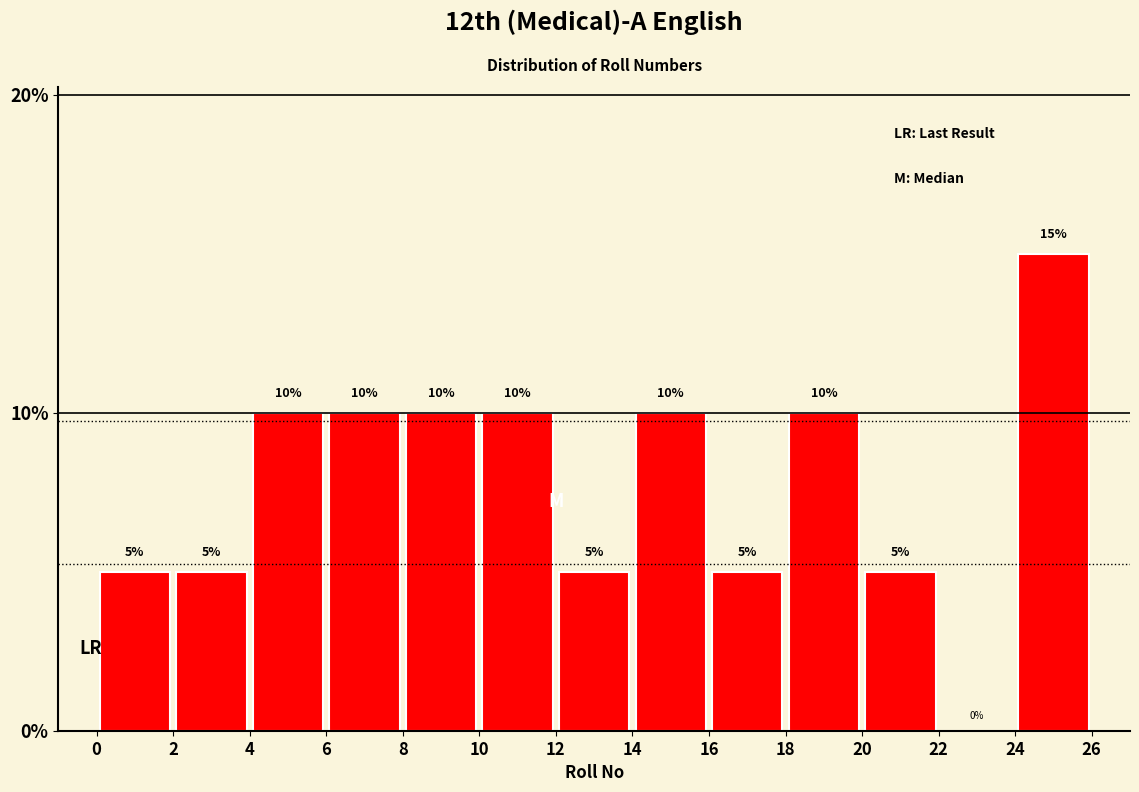

Reading left to right, transcribe this chart: for each bar, give the range it covers on the x-axis and its height.

0 to 2: 5
2 to 4: 5
4 to 6: 10
6 to 8: 10
8 to 10: 10
10 to 12: 10
12 to 14: 5
14 to 16: 10
16 to 18: 5
18 to 20: 10
20 to 22: 5
22 to 24: 0
24 to 26: 15